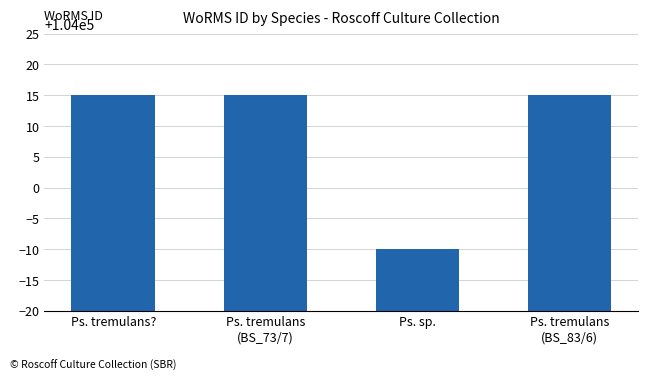

True or false: the data shows 148739 at Ps. tremulans?.

False